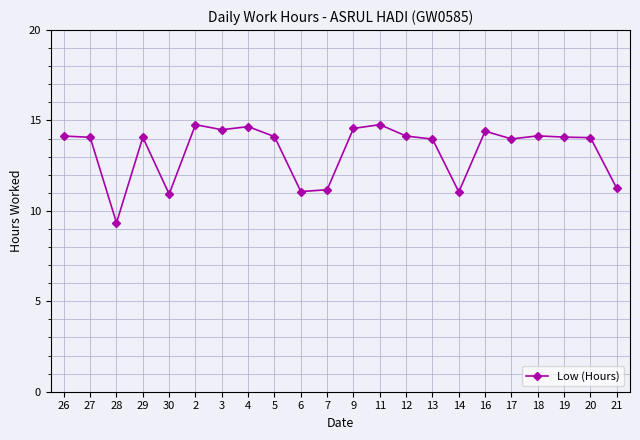

What is the difference between the maximum and minimum values?

5.4